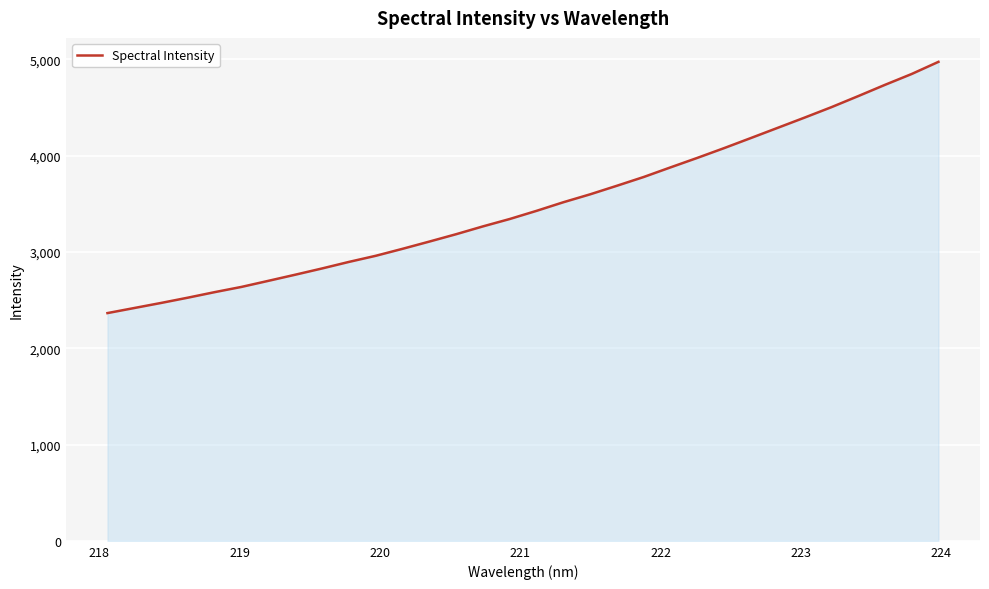

What is the minimum value shown in the chart?

2364.7